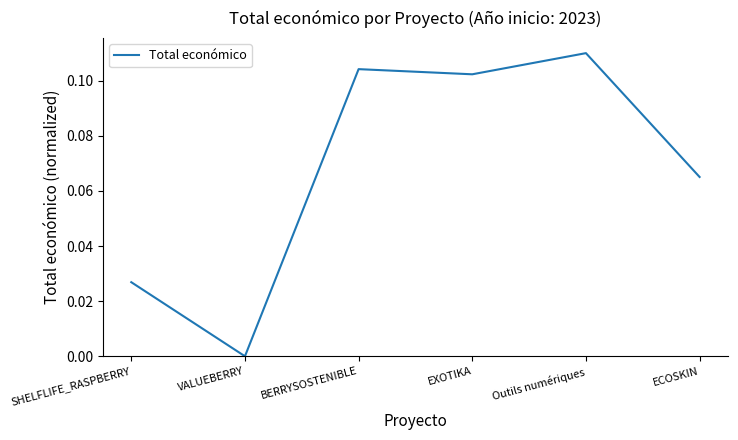

The chart shows a value of 0.0 at ECOSKIN. True or false?

False